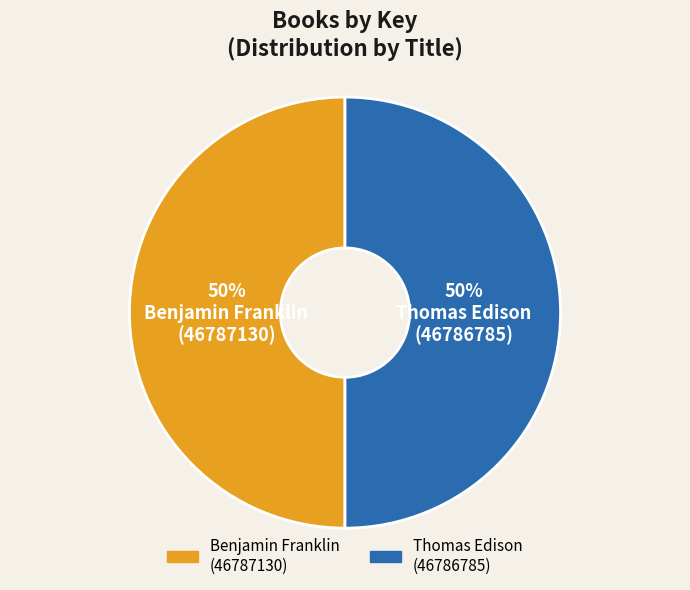

Combined, do Thomas Edison (46786785) and Benjamin Franklin (46787130) account for over 50%?

Yes